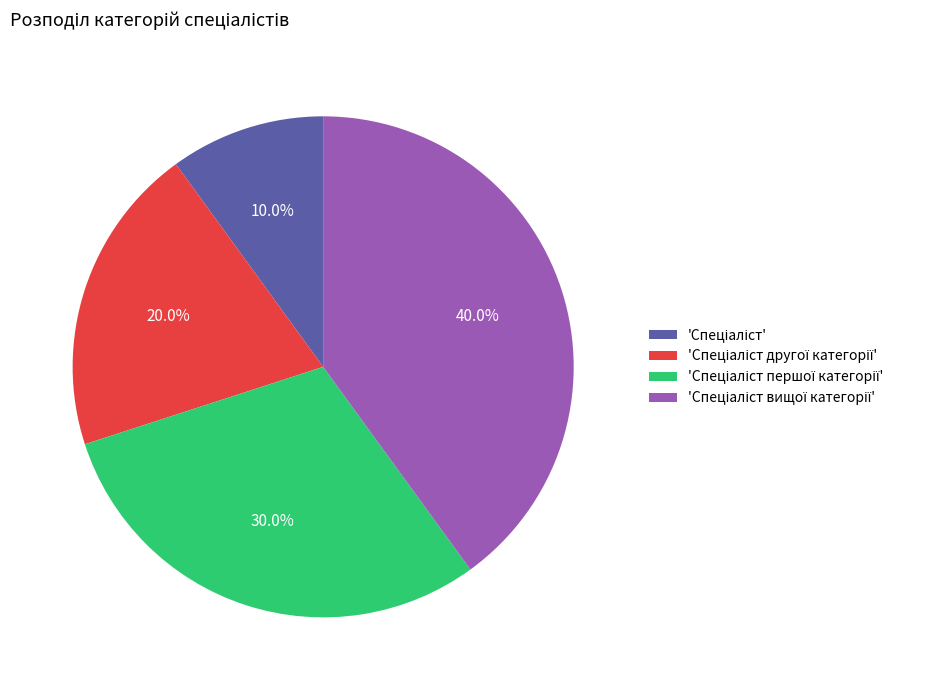

Does any single category account for the majority?

No